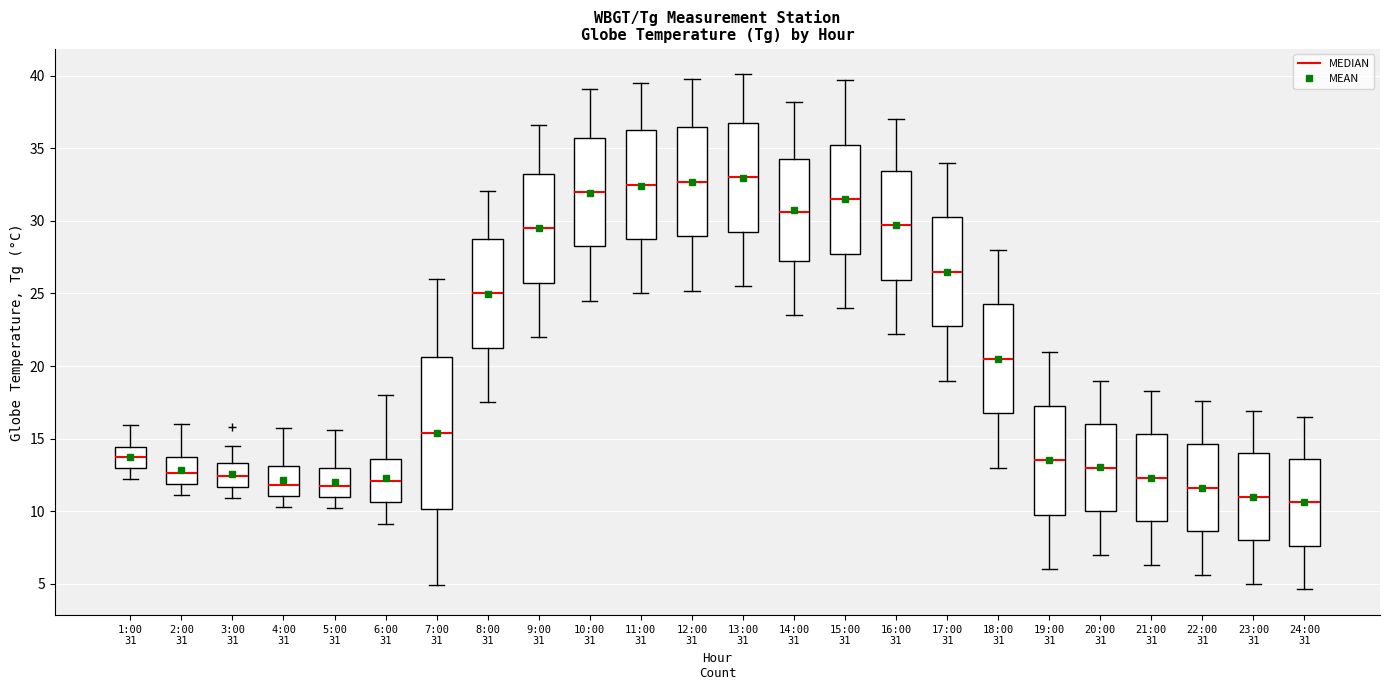

Reading left to right, transcribe this box plot: for each box, give where its median line is, the range the box spans, and where its two whiskers end, as read against the y-axis. The values are not printed on the chart, so give them approximately, as read against the axis.

1:00 31: median 13.5, box 13.0 to 14.5, whiskers 12.0 to 16.0
2:00 31: median 12.5, box 12.0 to 13.5, whiskers 11.0 to 16.0
3:00 31: median 12.5, box 11.5 to 13.5, whiskers 11.0 to 14.5
4:00 31: median 12.0, box 11.0 to 13.0, whiskers 10.5 to 15.5
5:00 31: median 11.5, box 11.0 to 13.0, whiskers 10.0 to 15.5
6:00 31: median 12.0, box 10.5 to 13.5, whiskers 9.0 to 18.0
7:00 31: median 15.5, box 10.0 to 20.5, whiskers 5.0 to 26.0
8:00 31: median 25.0, box 21.5 to 29.0, whiskers 17.5 to 32.0
9:00 31: median 29.5, box 26.0 to 33.5, whiskers 22.0 to 36.5
10:00 31: median 32.0, box 28.5 to 36.0, whiskers 24.5 to 39.0
11:00 31: median 32.5, box 29.0 to 36.5, whiskers 25.0 to 39.5
12:00 31: median 32.5, box 29.0 to 36.5, whiskers 25.0 to 40.0
13:00 31: median 33.0, box 29.5 to 37.0, whiskers 25.5 to 40.0
14:00 31: median 30.5, box 27.5 to 34.5, whiskers 23.5 to 38.0
15:00 31: median 31.5, box 28.0 to 35.5, whiskers 24.0 to 39.5
16:00 31: median 29.5, box 26.0 to 33.5, whiskers 22.0 to 37.0
17:00 31: median 26.5, box 23.0 to 30.5, whiskers 19.0 to 34.0
18:00 31: median 20.5, box 17.0 to 24.5, whiskers 13.0 to 28.0
19:00 31: median 13.5, box 10.0 to 17.5, whiskers 6.0 to 21.0
20:00 31: median 13.0, box 10.0 to 16.0, whiskers 7.0 to 19.0
21:00 31: median 12.5, box 9.5 to 15.5, whiskers 6.5 to 18.5
22:00 31: median 11.5, box 8.5 to 14.5, whiskers 5.5 to 17.5
23:00 31: median 11.0, box 8.0 to 14.0, whiskers 5.0 to 17.0
24:00 31: median 10.5, box 7.5 to 13.5, whiskers 4.5 to 16.5